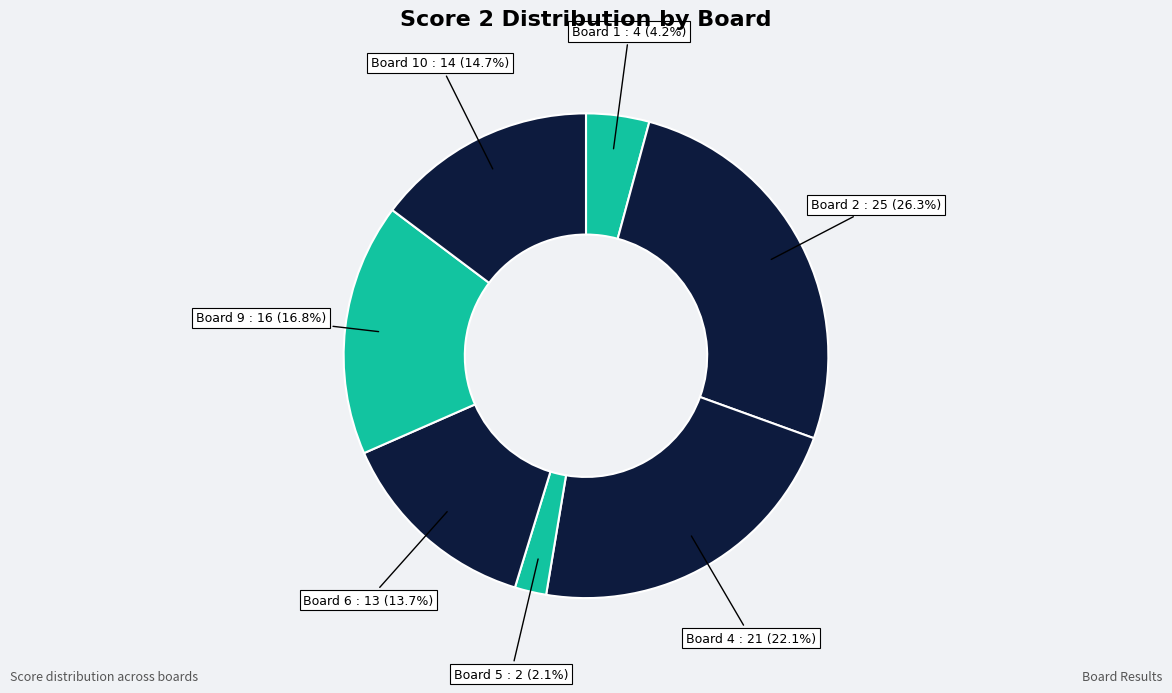

Rank the categories by value from highest to lowest.

Board 2, Board 4, Board 9, Board 10, Board 6, Board 1, Board 5